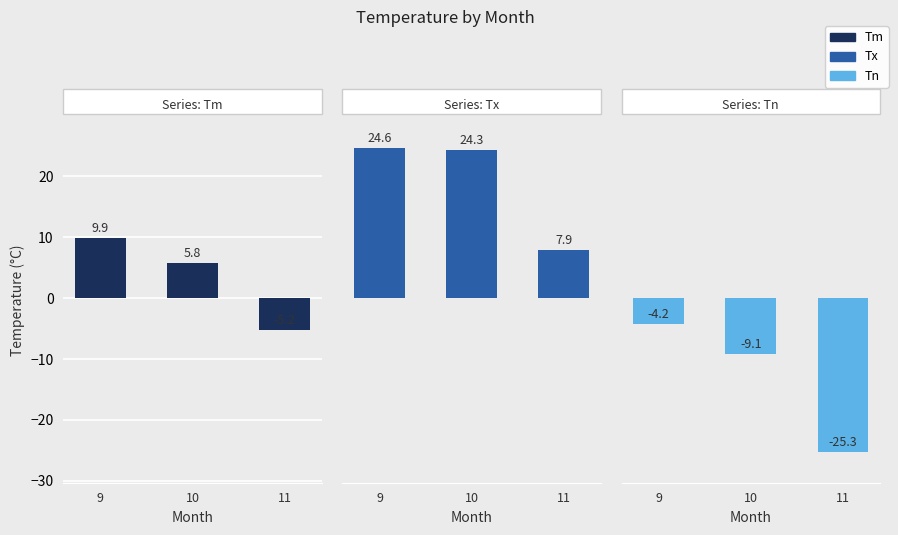

How many series are shown in this chart?

3